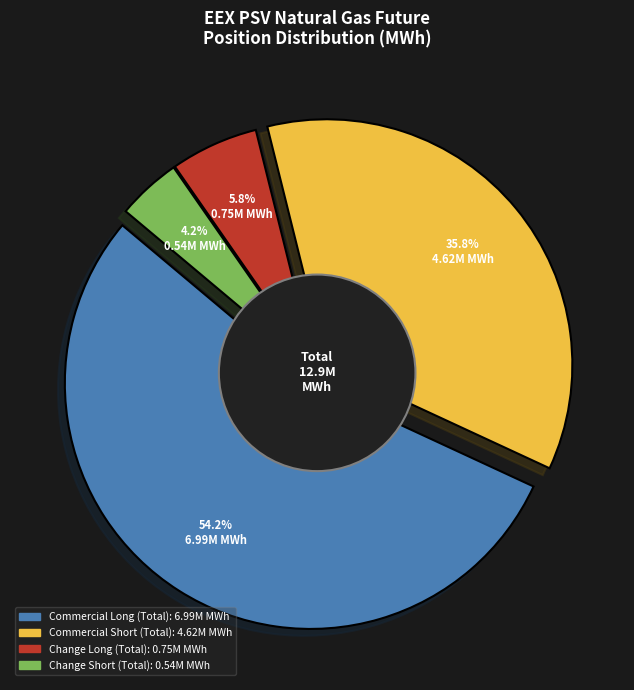

What is the total percentage of Commercial Long (Total) and Change Long (Total)?

60.0%